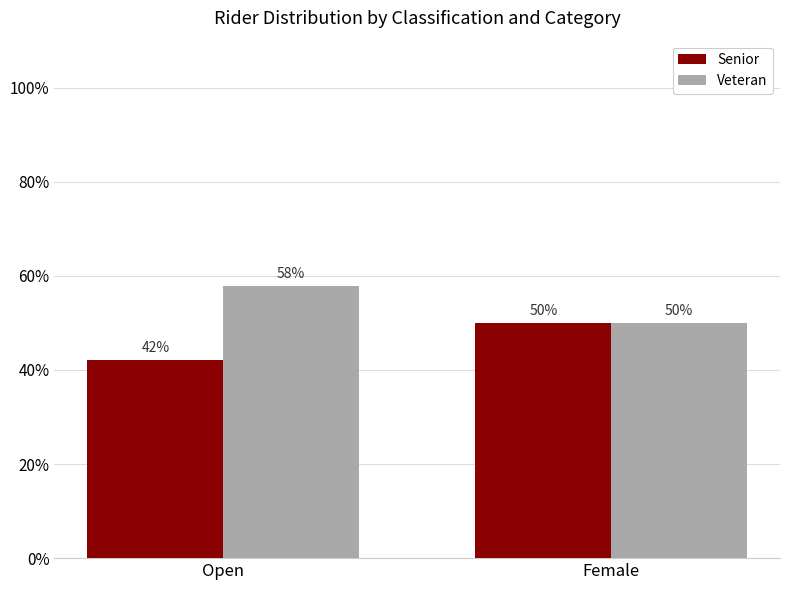

At which label is Senior closest to 46?

Open